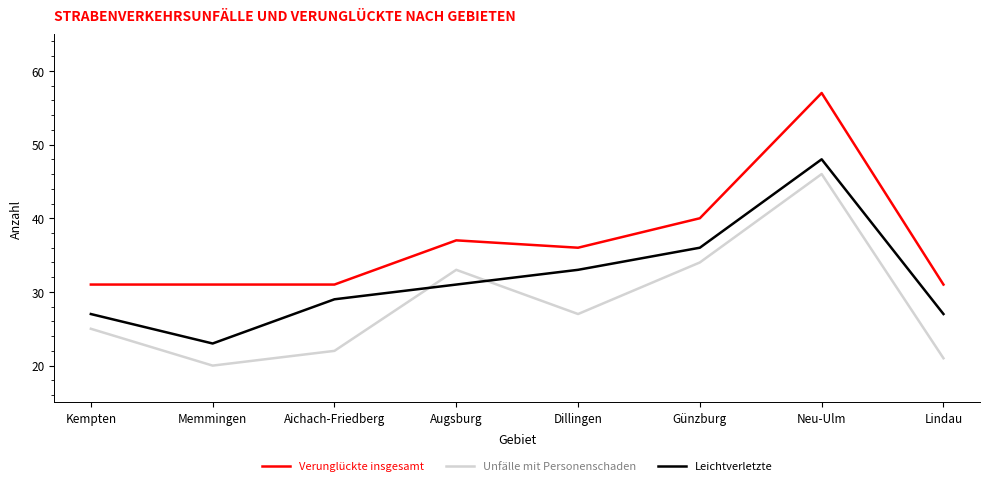

At which category is the sum across all series the highest?

Neu-Ulm